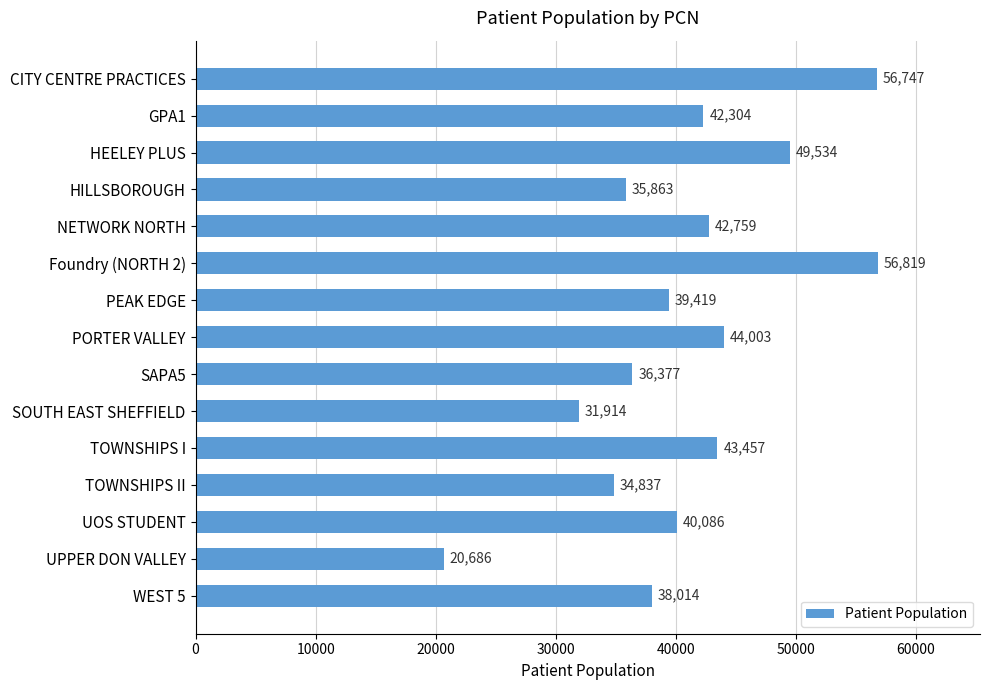

At which category does the chart reach its minimum across all series?

UPPER DON VALLEY